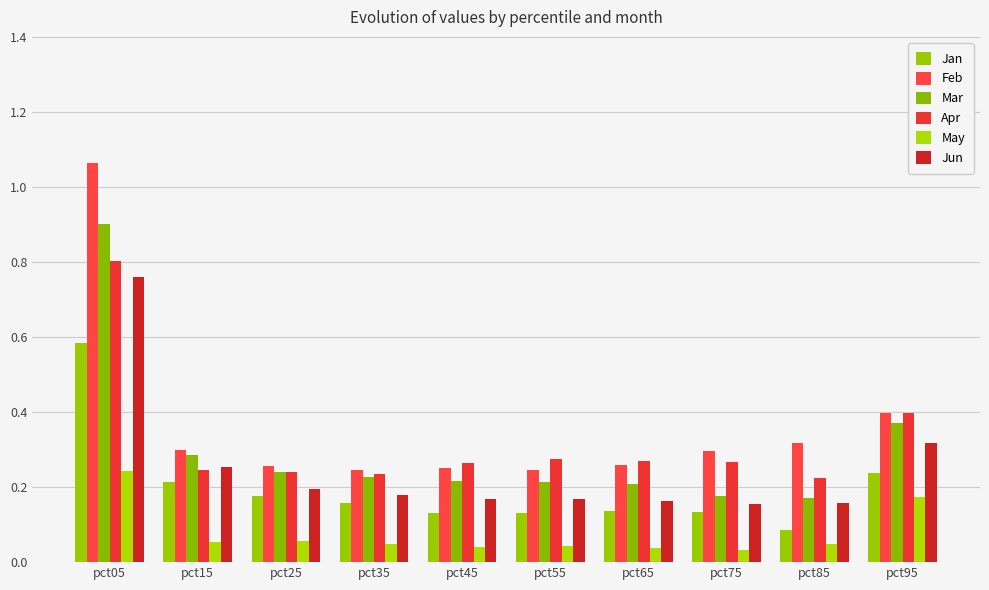

What is the greatest value displayed?

1.1